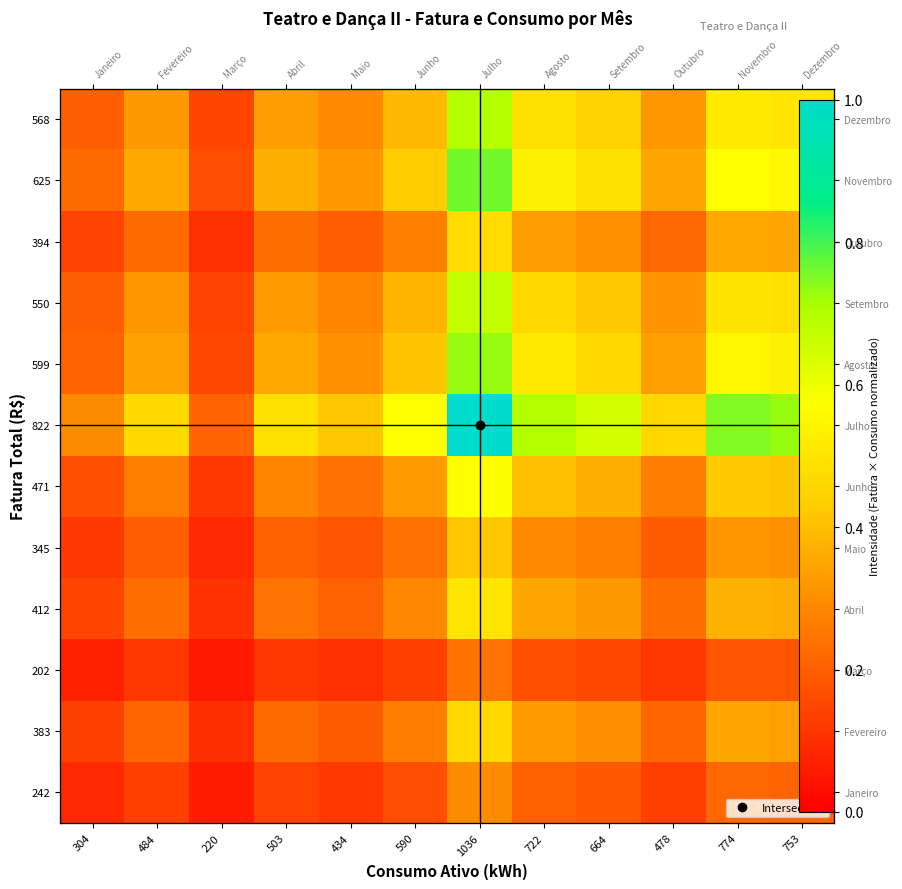

Where is 568 nearest to the value 0?

220